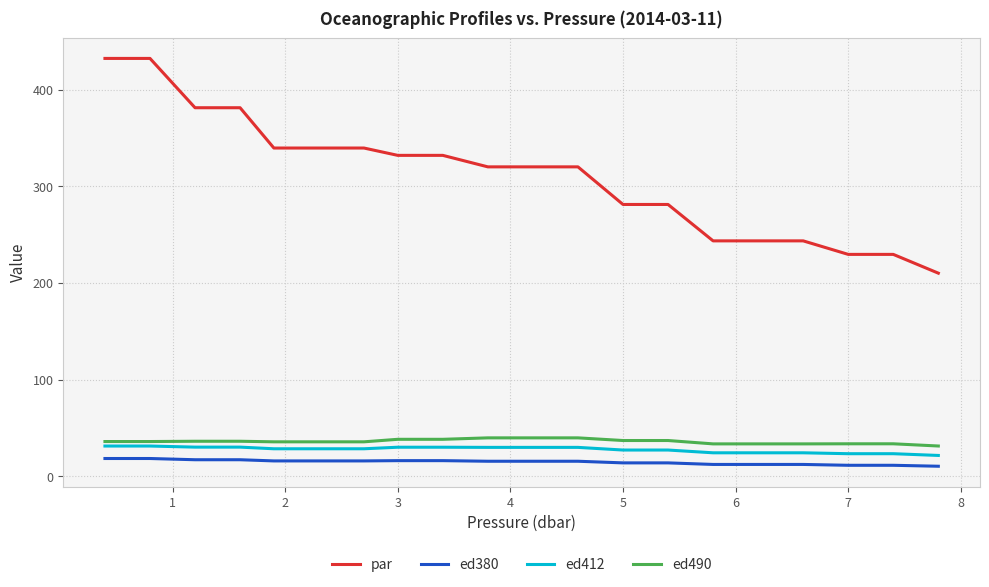

Which series has the widest spread of values?

par